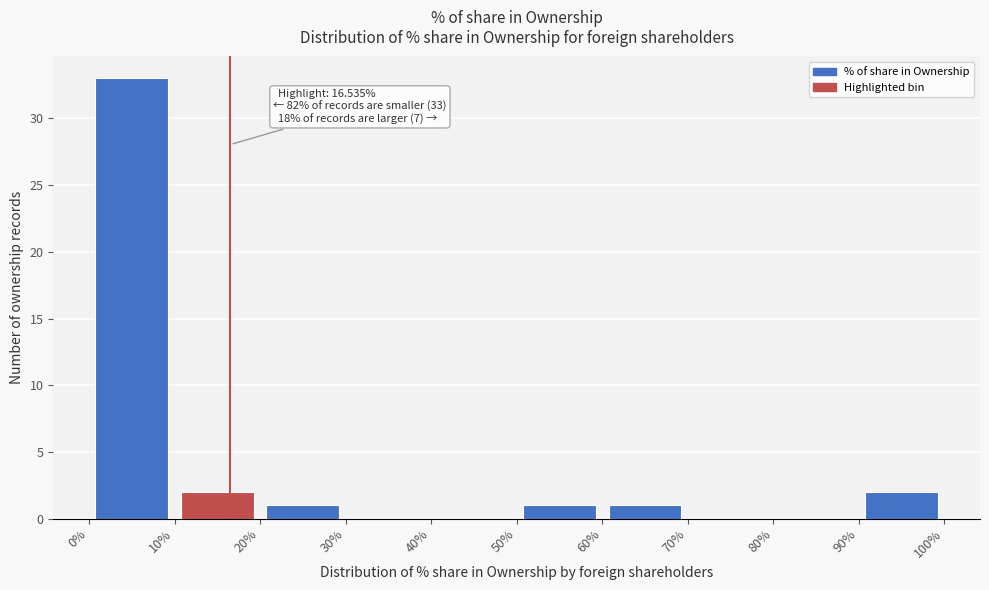

Over which range of the x-axis is the bar tallest?

0% to 10%